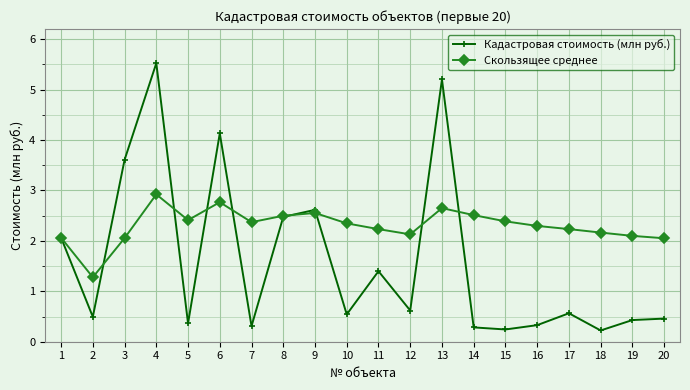

At how many categories does at least one series exceed 4?

3